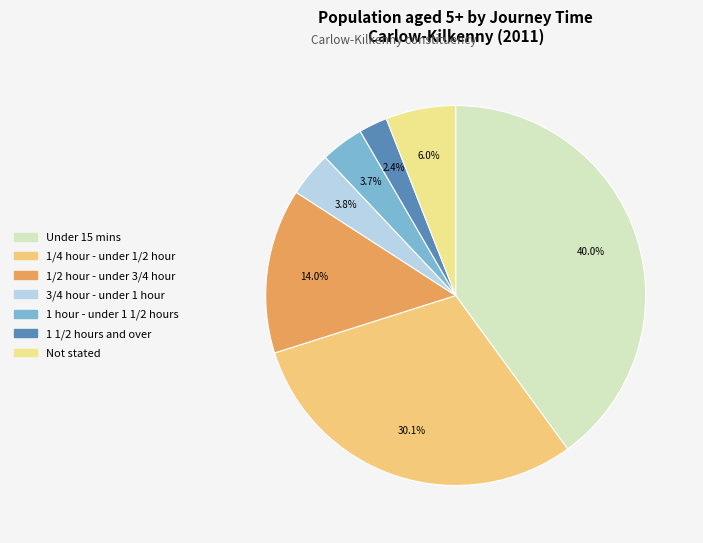

The 1/2 hour - under 3/4 hour slice represents 14% of the pie. True or false?

True